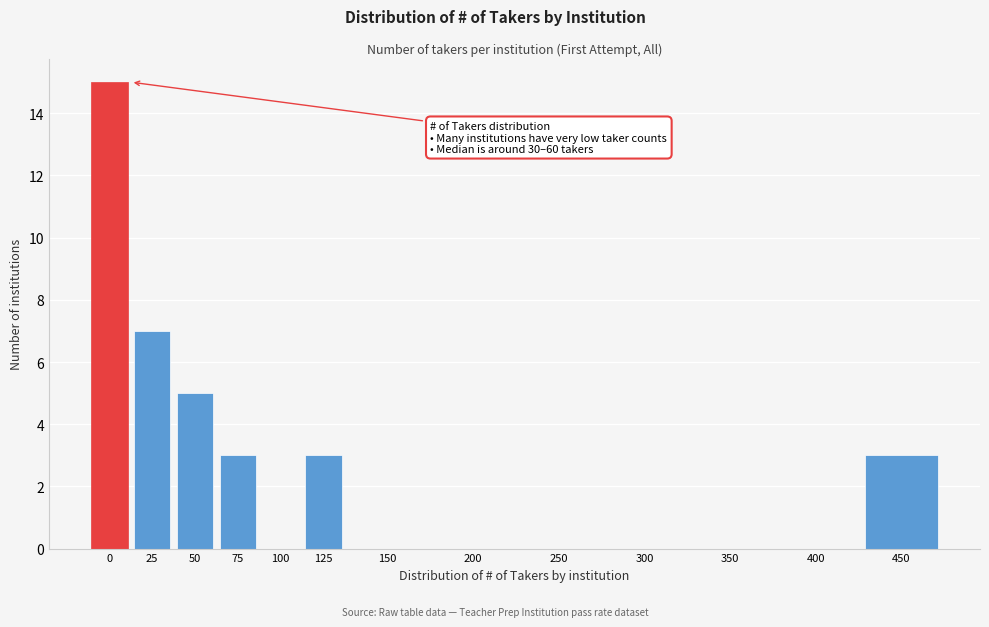

Reading left to right, list all the values displayed in this chart.

0=15	25=7	50=5	75=3	100=0	125=3	150=0	200=0	250=0	300=0	350=0	400=0	450=3